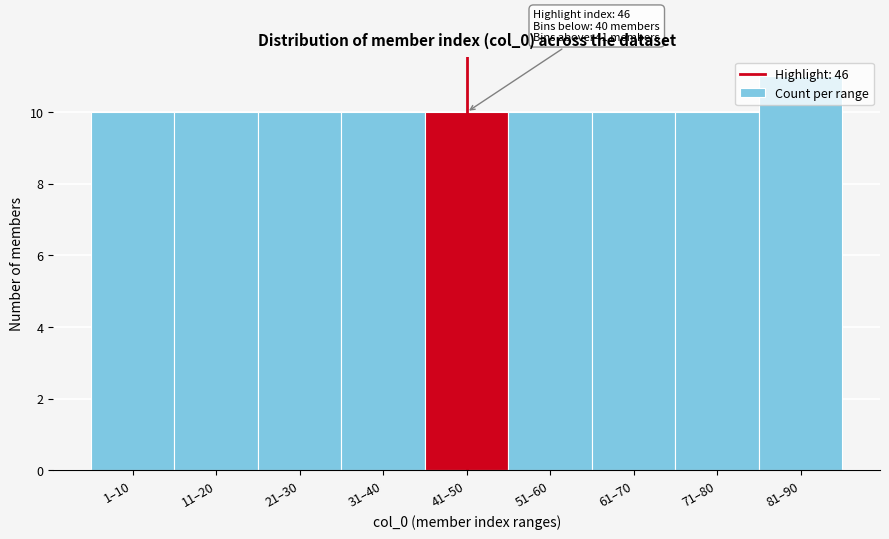

What is the change in value from 51–60 to 81–90?

+1